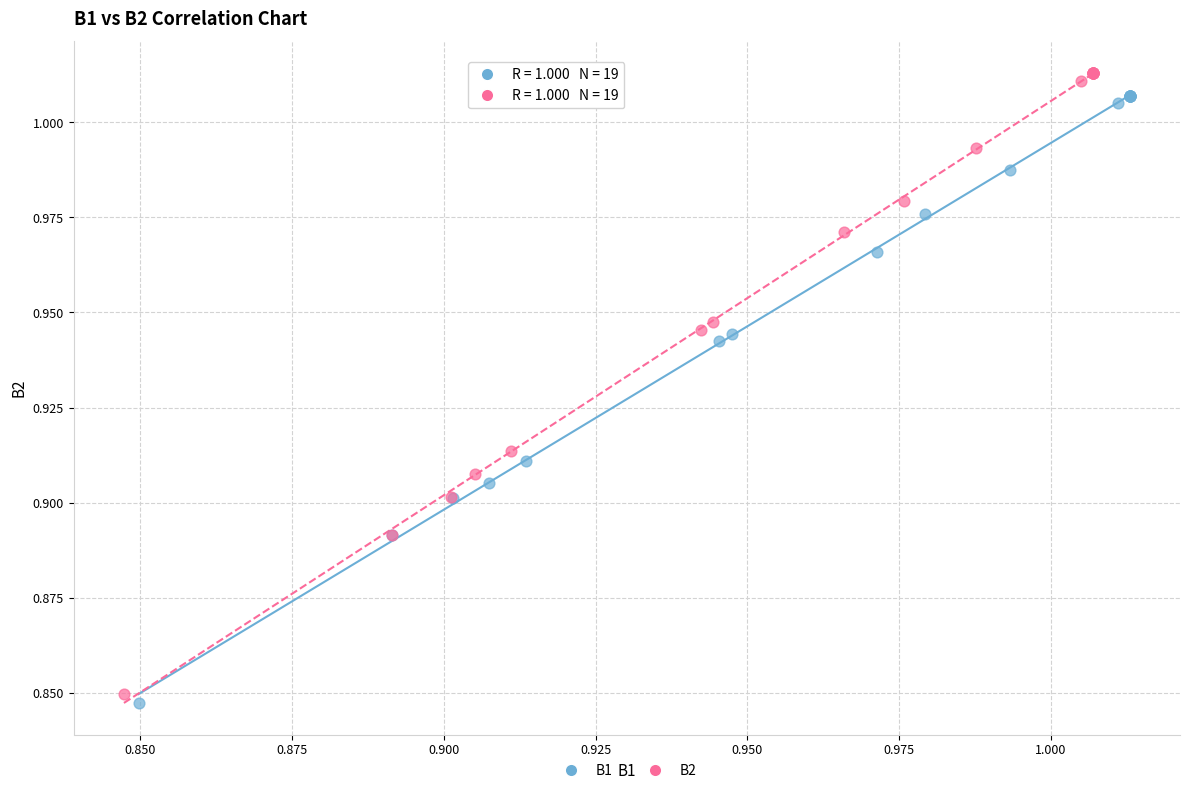

Which series has the widest spread of Y values?

B2